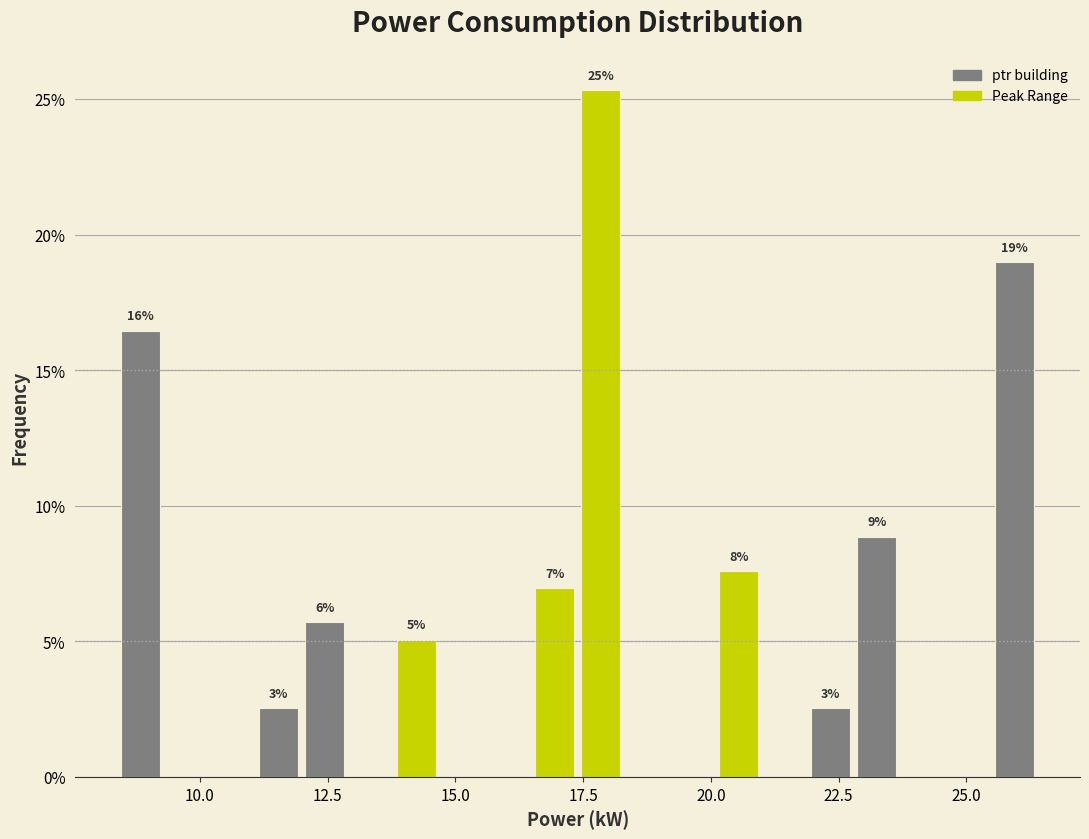

Around what value on the x-axis is the tallest bar? Give the approximate position of its centre, as read against the axis.

18.0